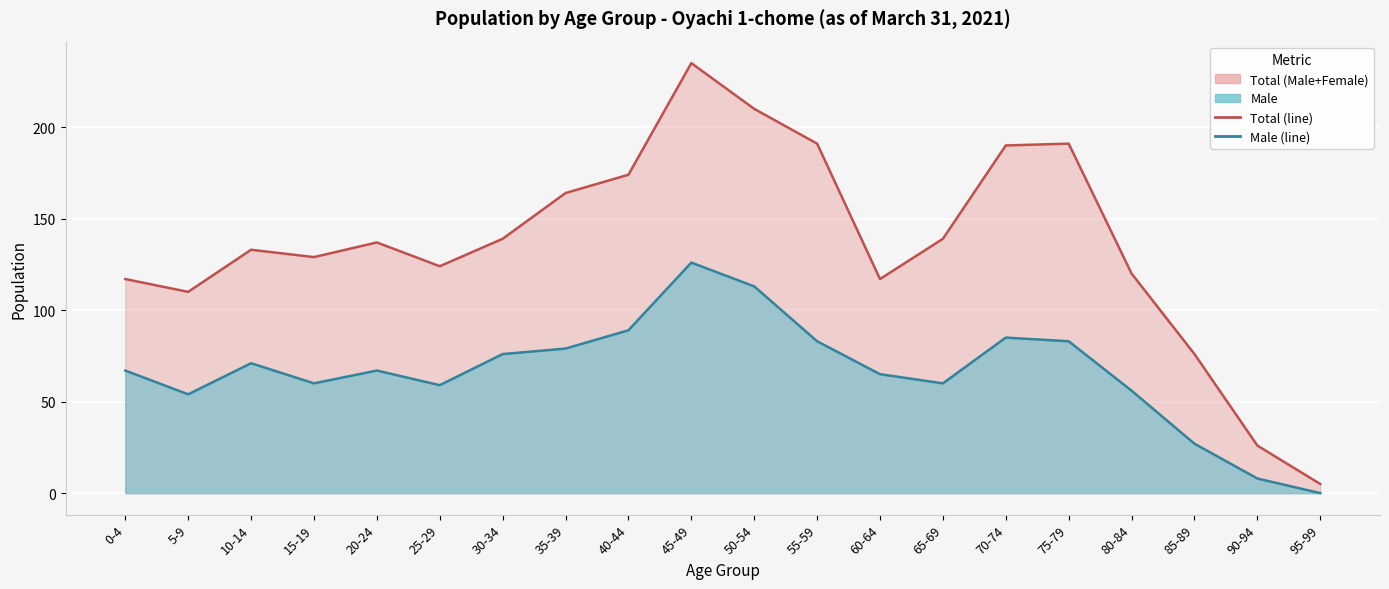

What is the maximum value shown in the chart?

235